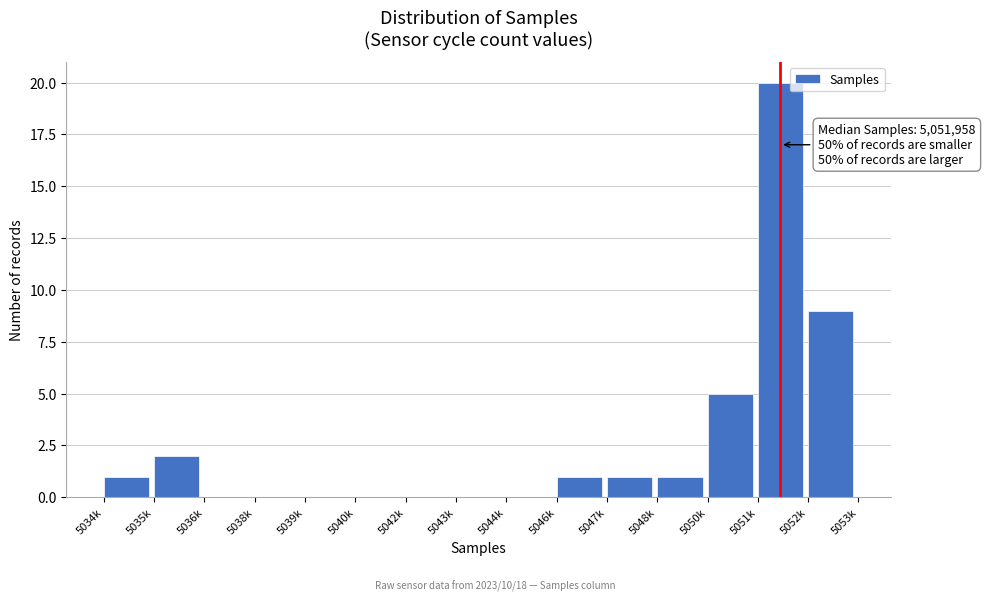

Reading right to left, extract all data points from this chart.

5052k=9	5051k=20	5050k=5	5048k=1	5047k=1	5046k=1	5044k=0	5043k=0	5042k=0	5040k=0	5039k=0	5038k=0	5036k=0	5035k=2	5034k=1